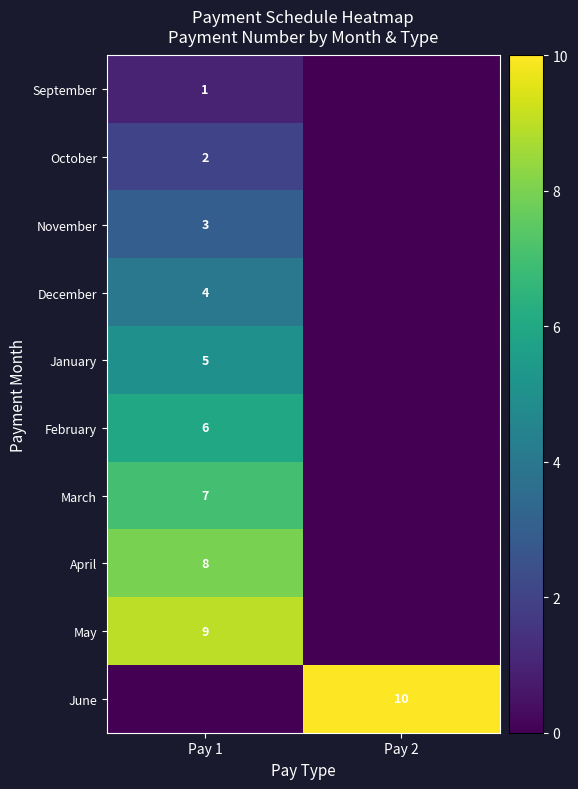

Is the value of May at Pay 1 greater than the value of December at Pay 1?

Yes